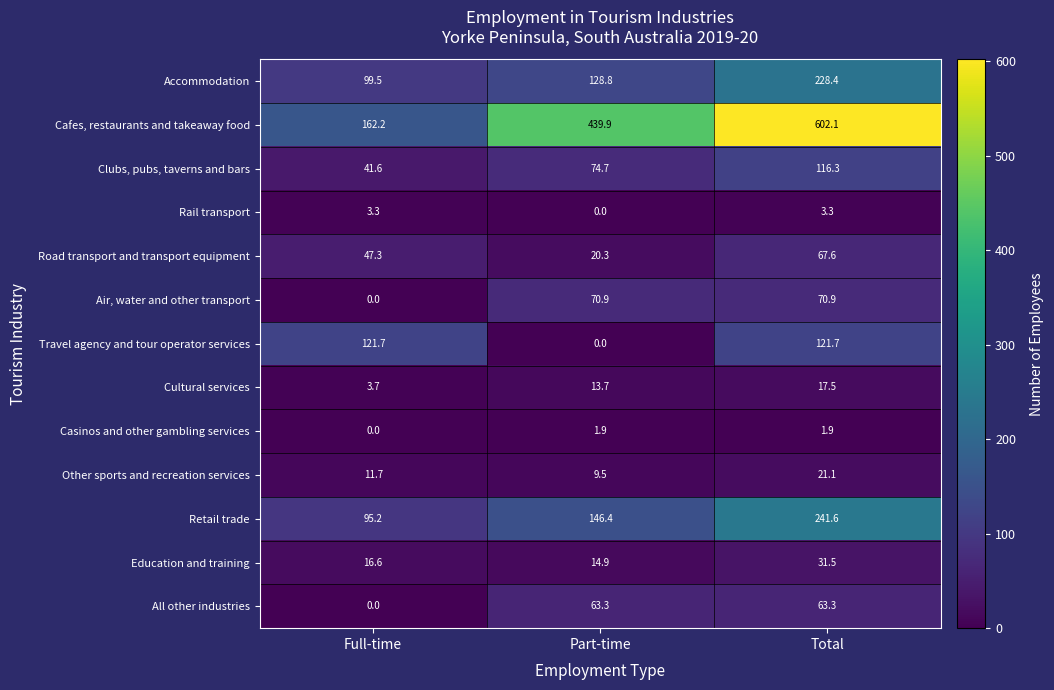

What is the spread (max minus min) of values at Total?

600.2